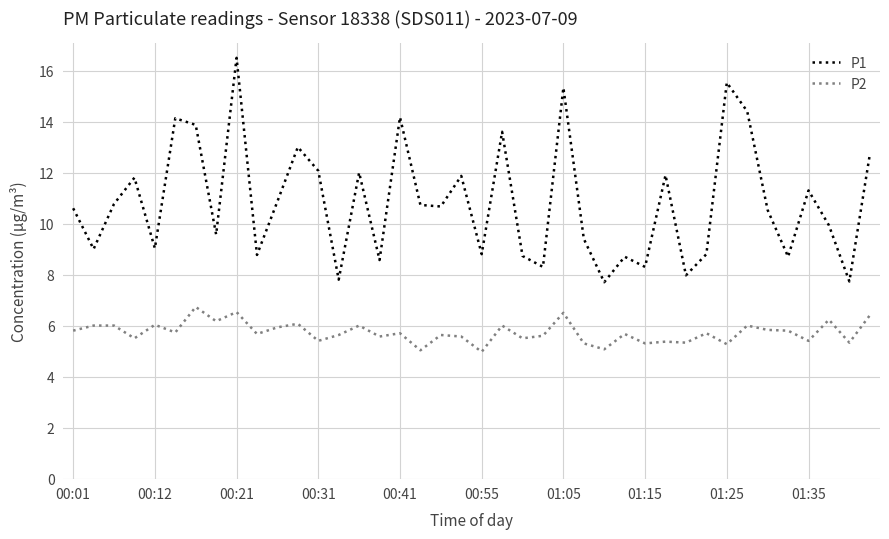

List the series in order of their peak value, lowest first.

P2, P1